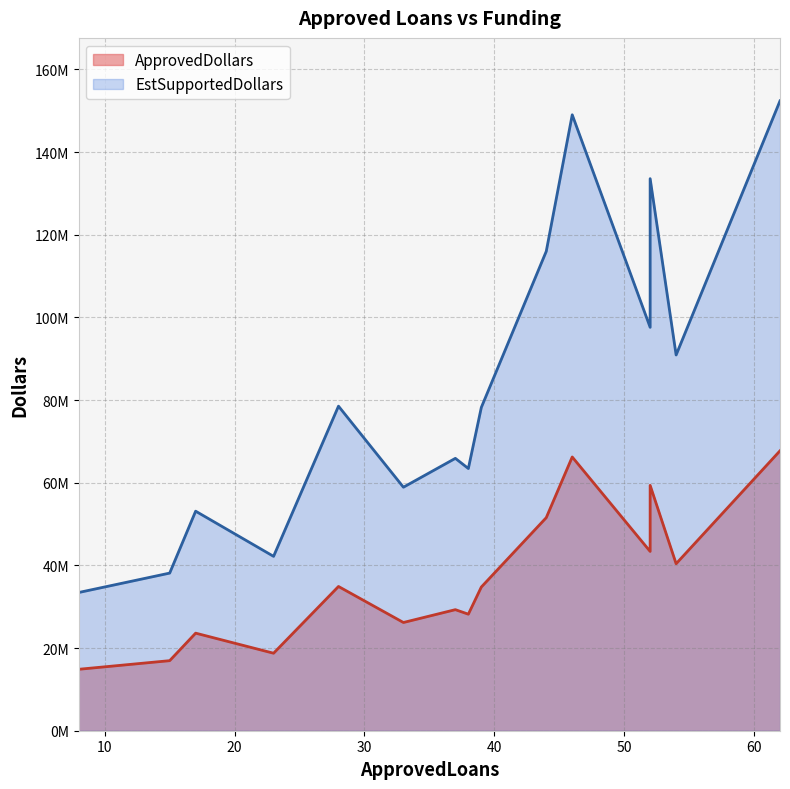

At which label does EstSupportedDollars reach its minimum?

8